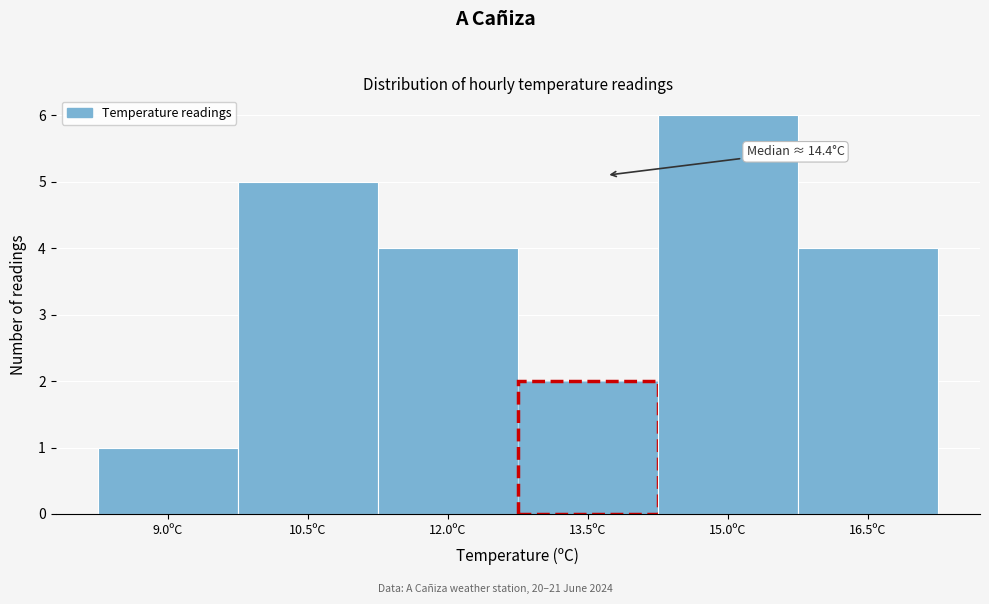

Reading right to left, transcribe all the data shown in this chart.

16.5ºC=4	15.0ºC=6	13.5ºC=2	12.0ºC=4	10.5ºC=5	9.0ºC=1